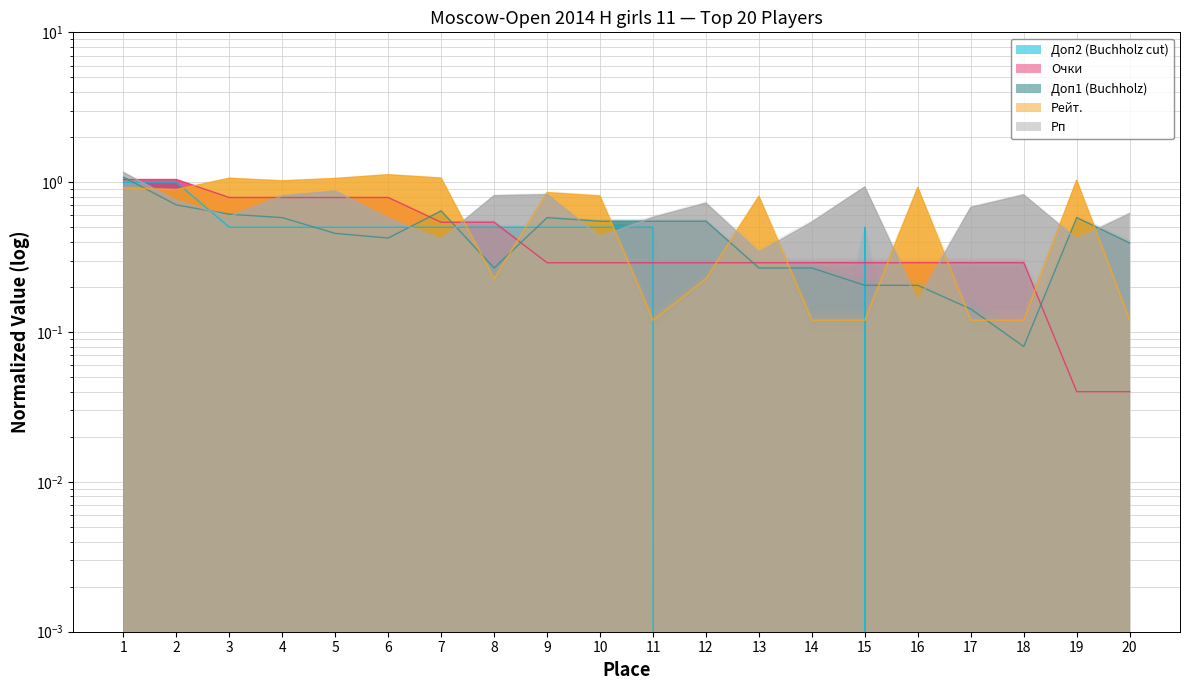

The value of Очки at 8 is 0.5. True or false?

True